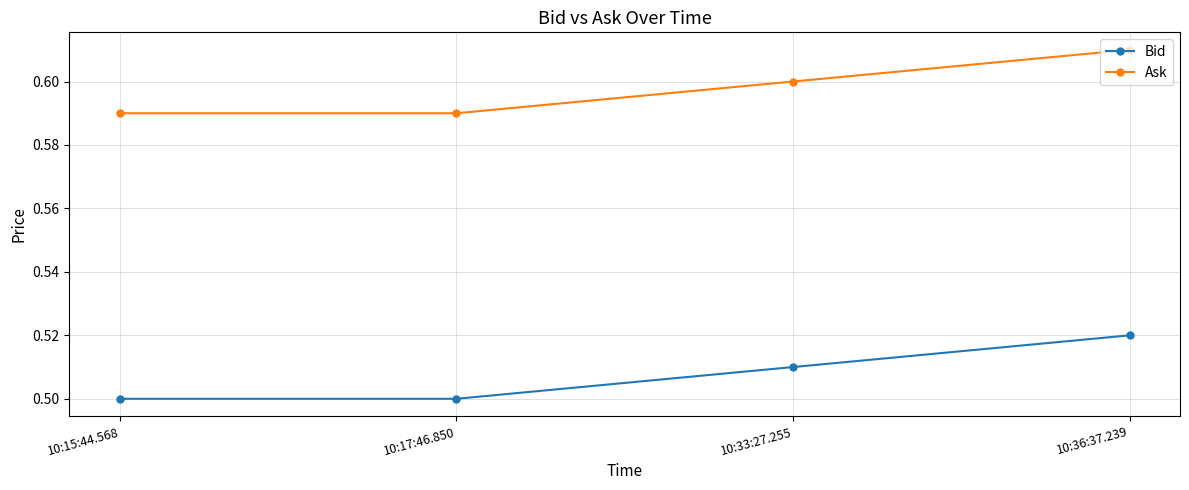

At how many categories does at least one series exceed 0?

4